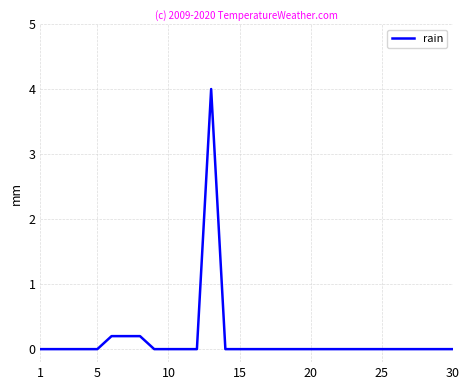

What is the greatest value displayed?

4.0